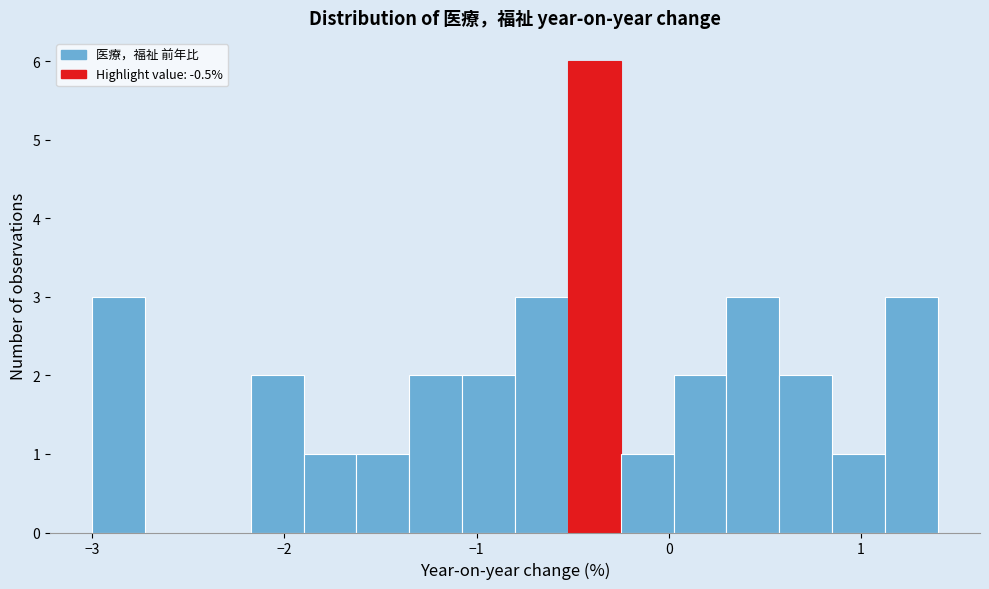

Around what value on the x-axis is the tallest bar? Give the approximate position of its centre, as read against the axis.

-0.4